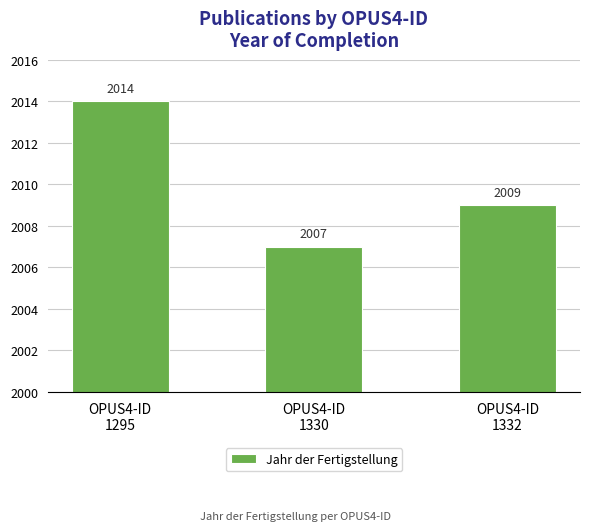

Rank the categories by value from highest to lowest.

OPUS4-ID
1295, OPUS4-ID
1332, OPUS4-ID
1330